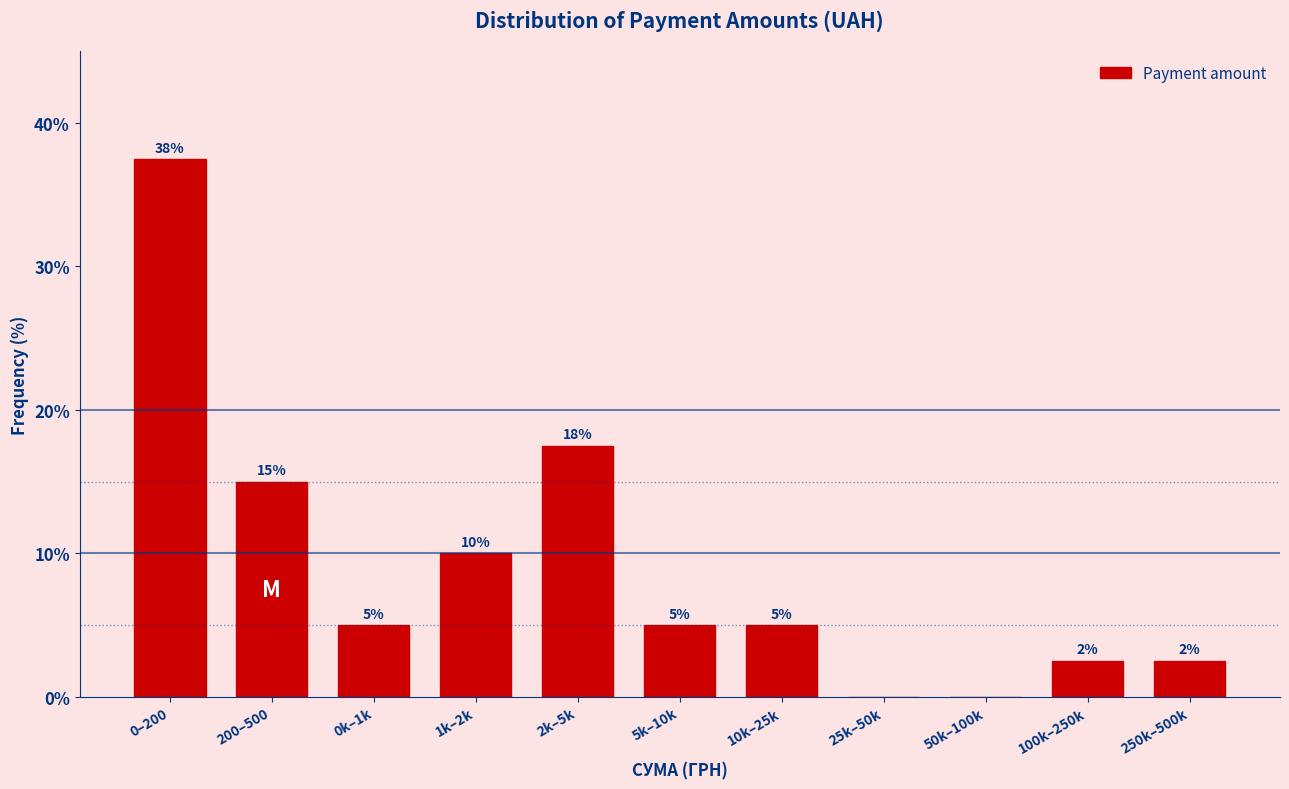

What is the greatest value displayed?

37.5